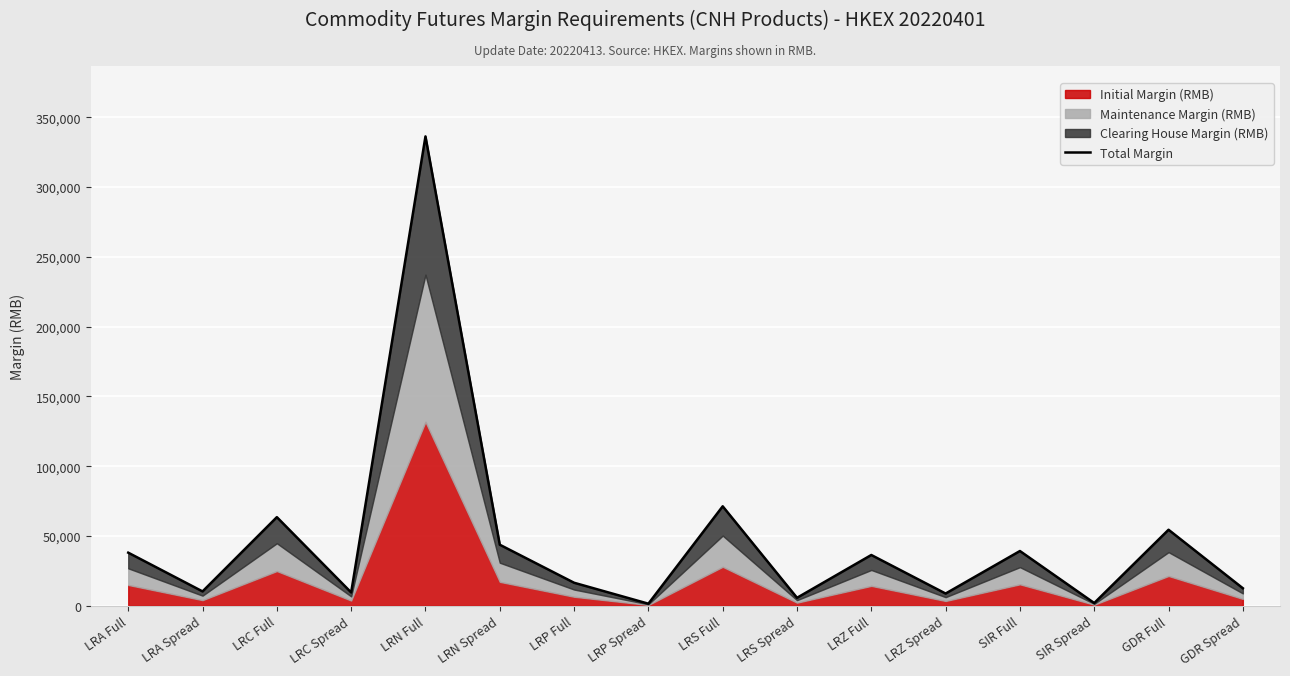

What is the label of the 16th point from the left?

GDR Spread